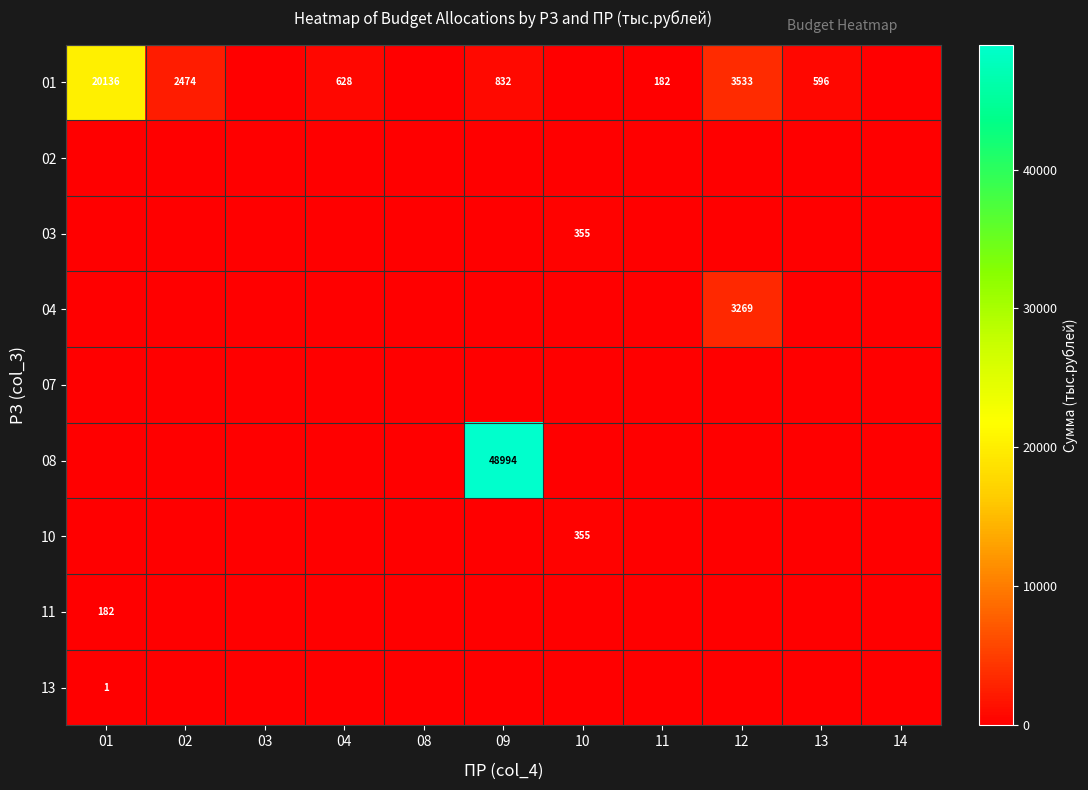

The value of 07 at 10 is 0.0. True or false?

True